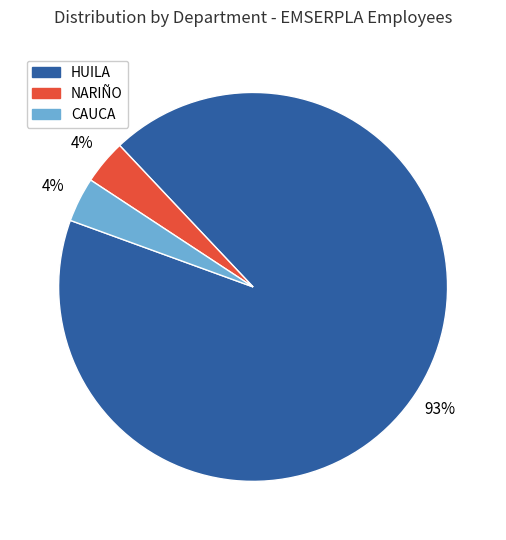

Does any single category account for the majority?

Yes